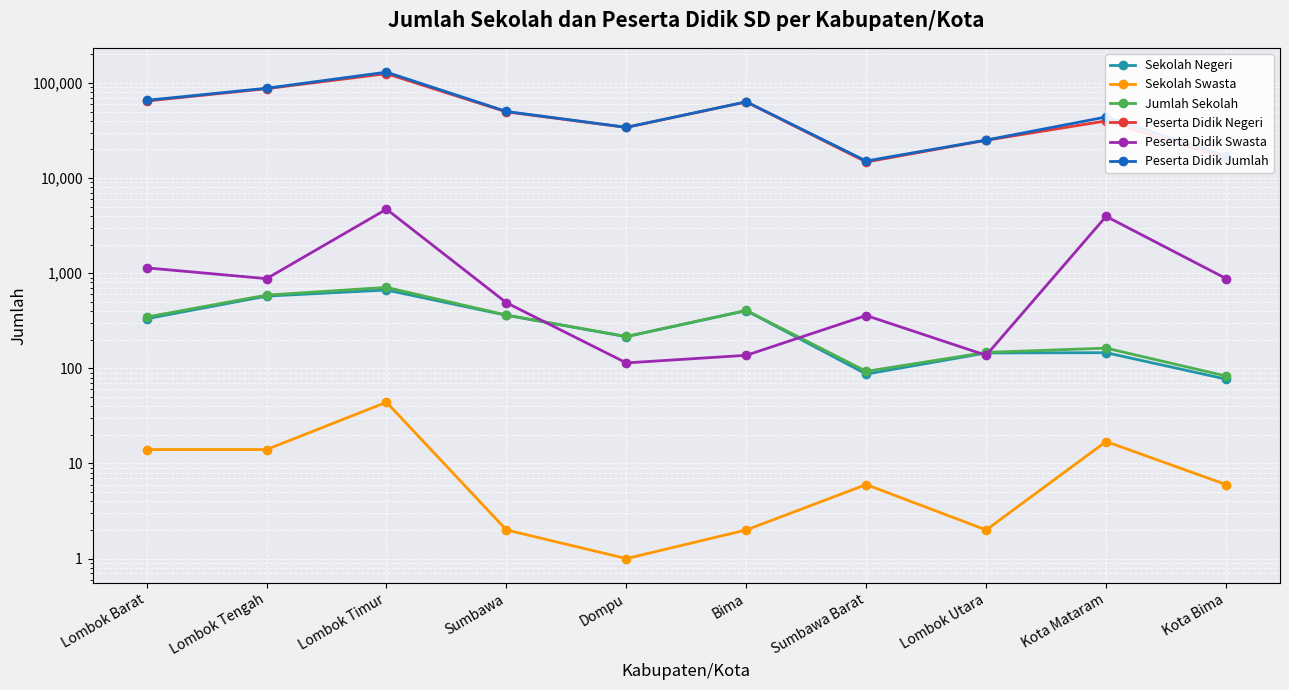

True or false: Peserta Didik Jumlah has a value of 25073 at Lombok Utara.

True